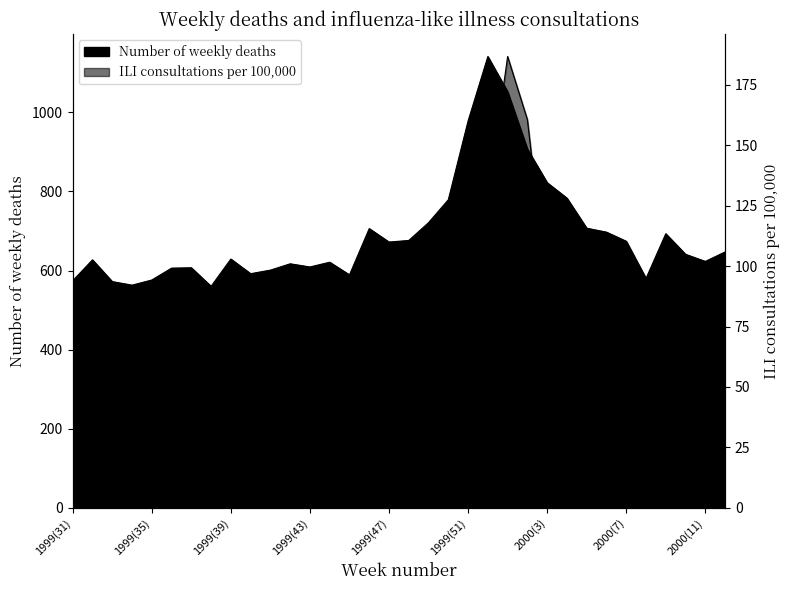

What is the total value across all series at 1999(42)?

619.7